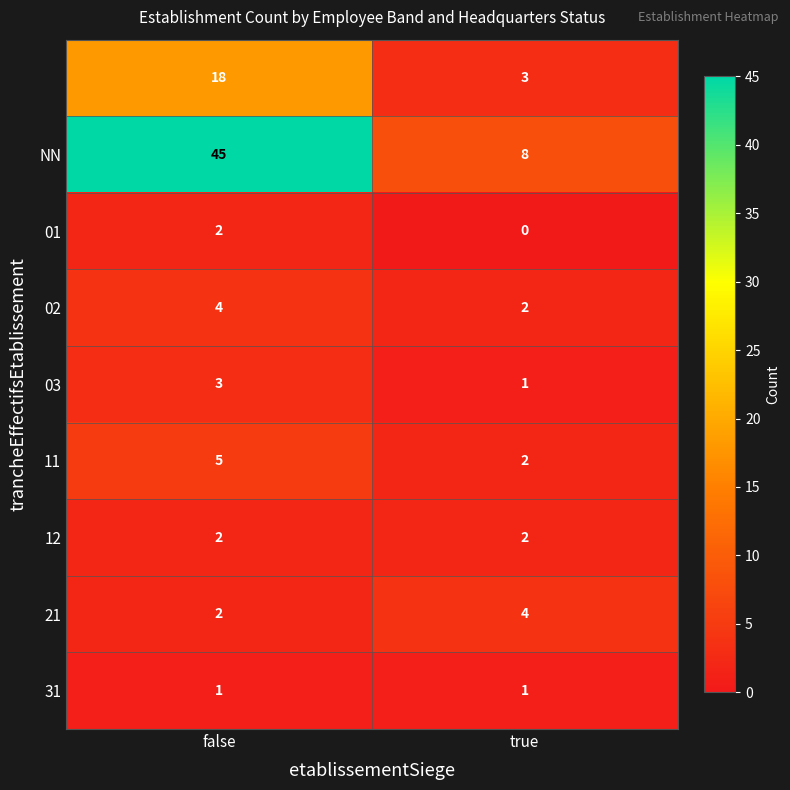

What is the total value across all series at false?

82